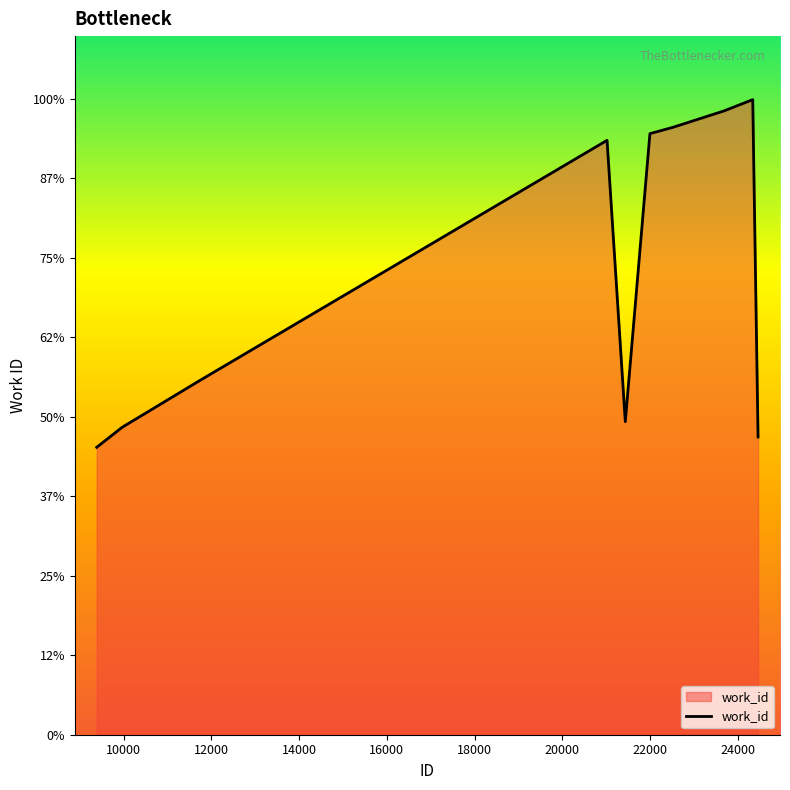

Does the chart have visible grid lines?

No